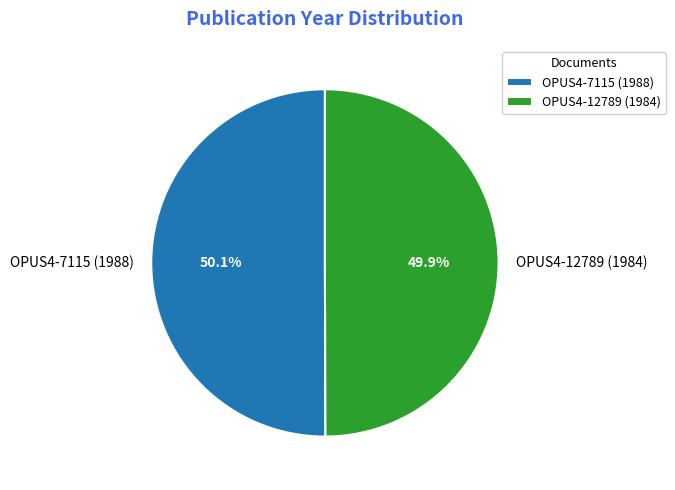

The OPUS4-7115 (1988) slice represents 40% of the pie. True or false?

False